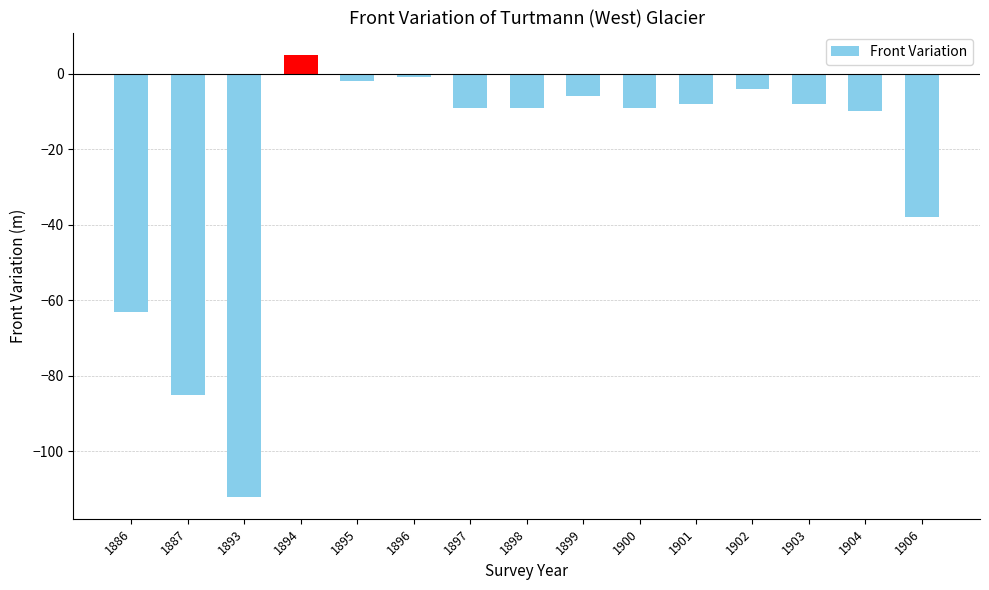

What is the value of the 14th bar from the left?

-10